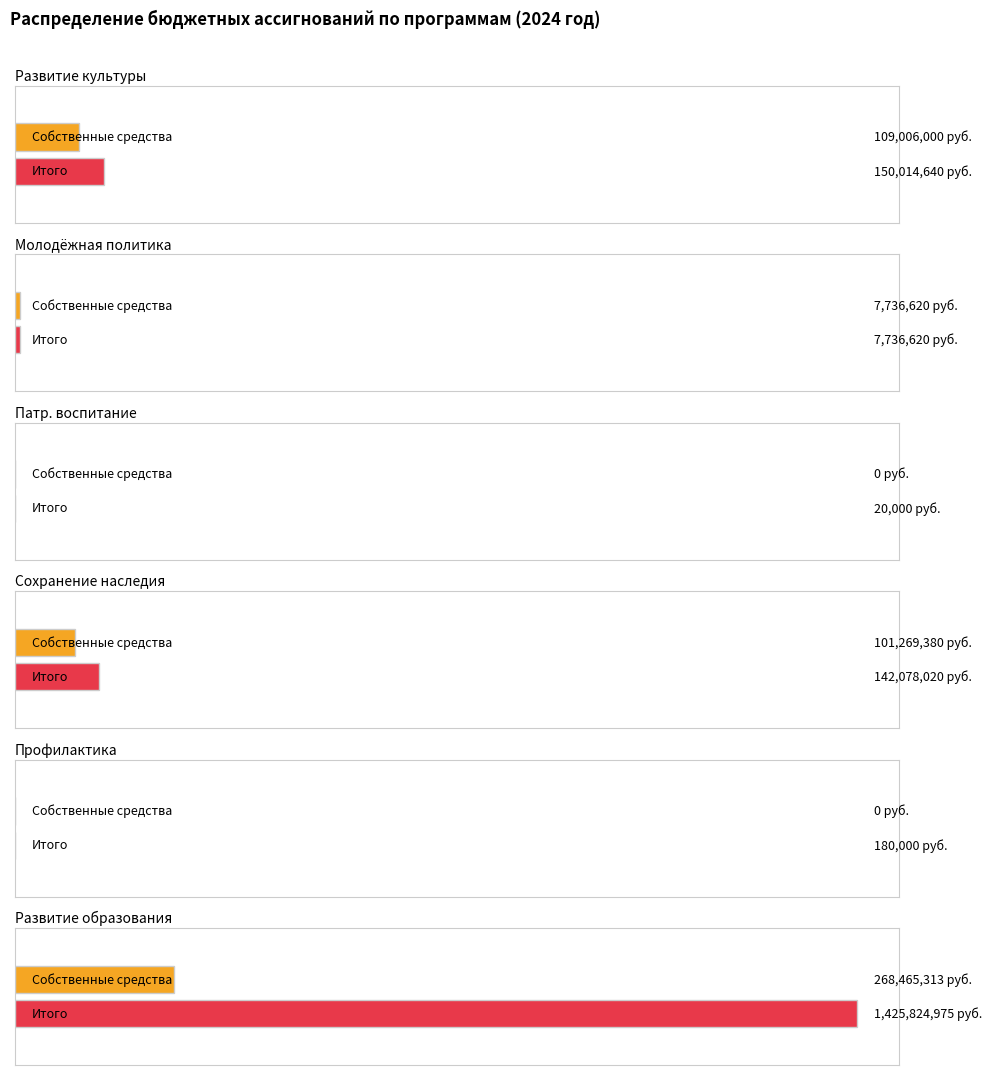

How many values in the 2024 год Итого series exceed 142078020?

2